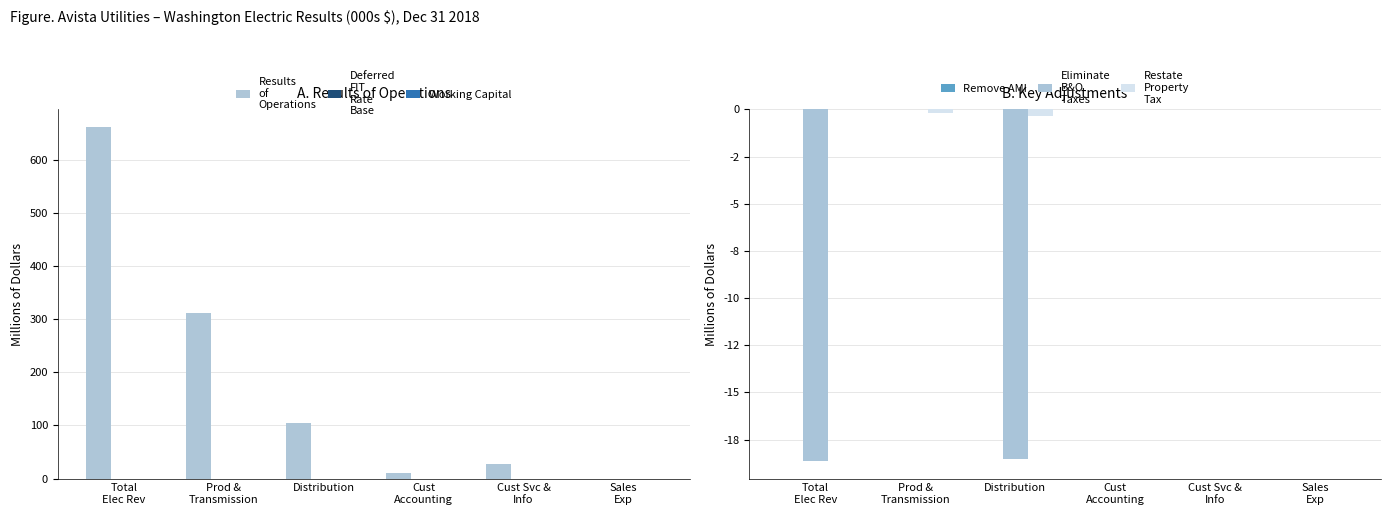

Which has a higher value, Prod &
Transmission or Cust
Accounting?

Prod &
Transmission